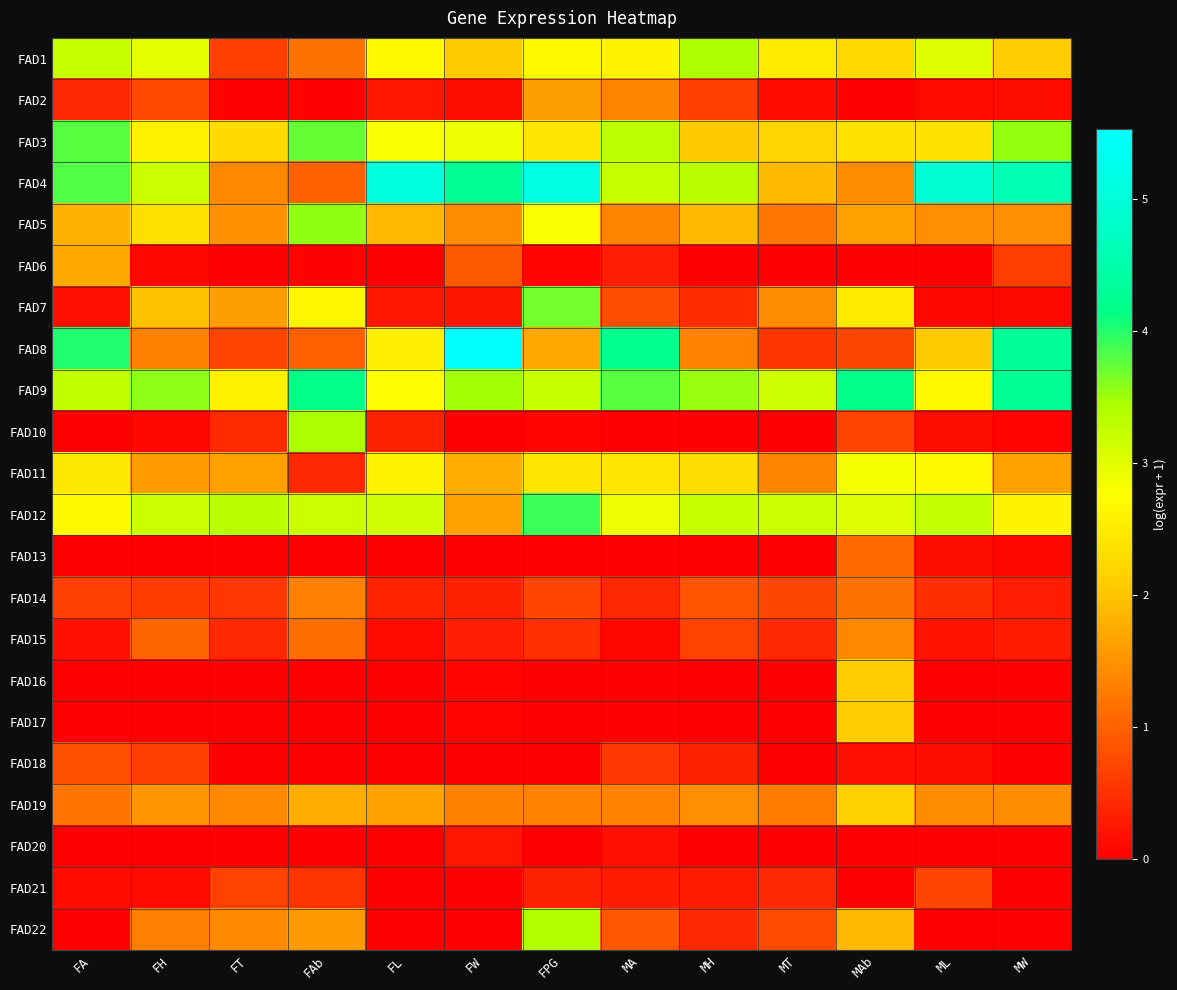

Rank the series at FT from highest to lowest value.

FAD12, FAD9, FAD3, FAD11, FAD7, FAD5, FAD22, FAD4, FAD19, FAD8, FAD21, FAD1, FAD14, FAD10, FAD15, FAD2, FAD6, FAD13, FAD16, FAD17, FAD18, FAD20